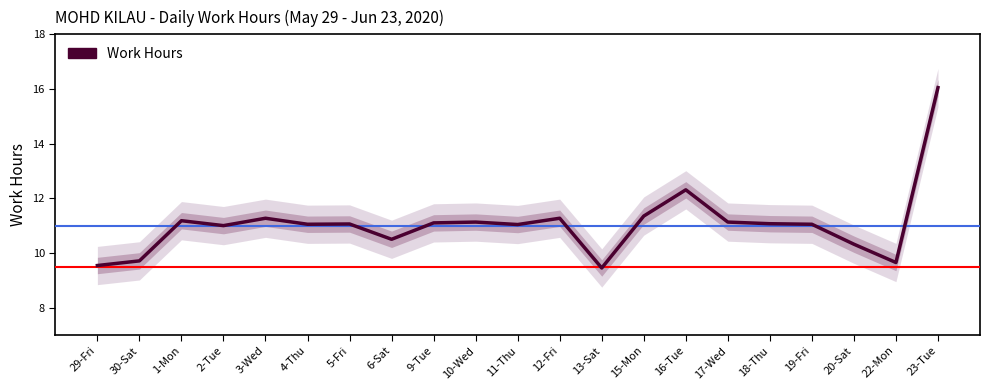

True or false: there are more than 2 points higher than both neighbors.

True